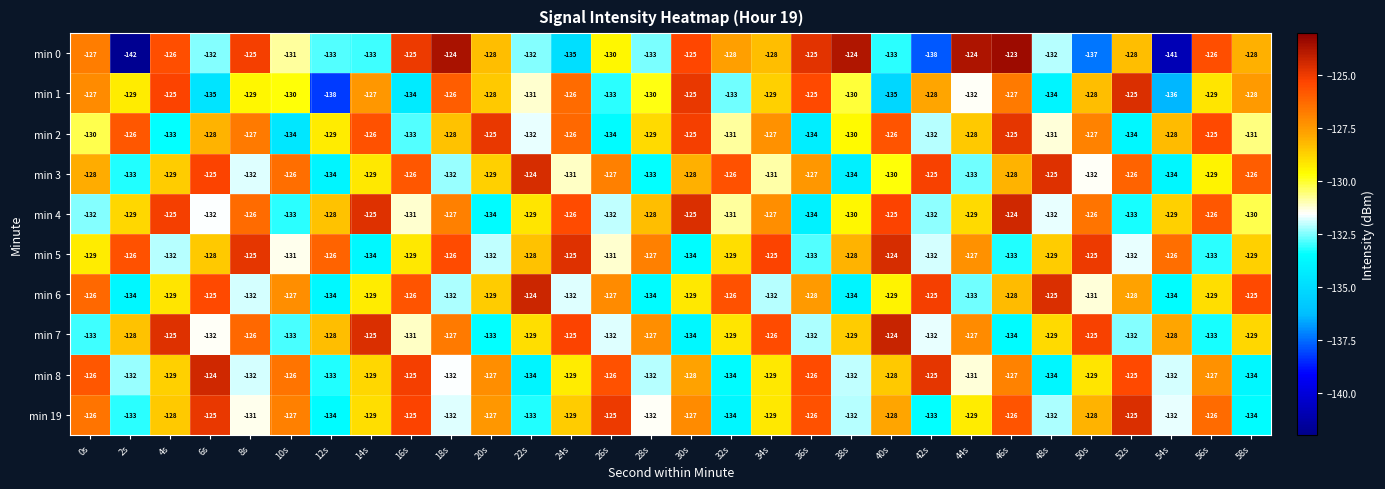

What is the difference between the highest and lowest values at 36s?

9